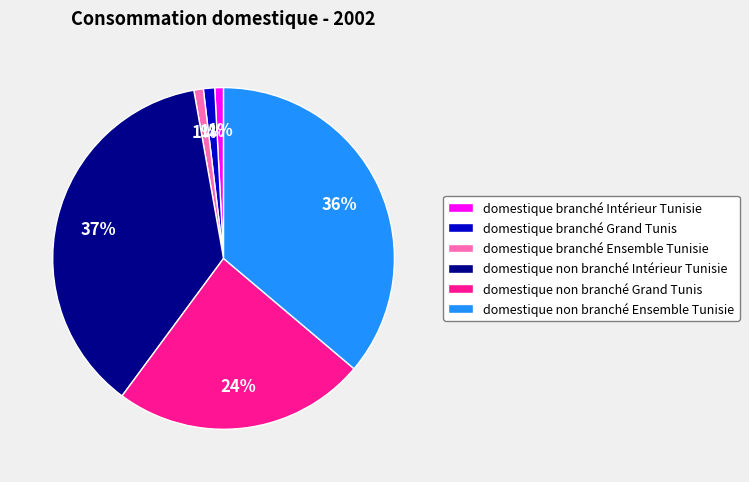

Does domestique non branché Intérieur Tunisie represent more than half of the total?

No